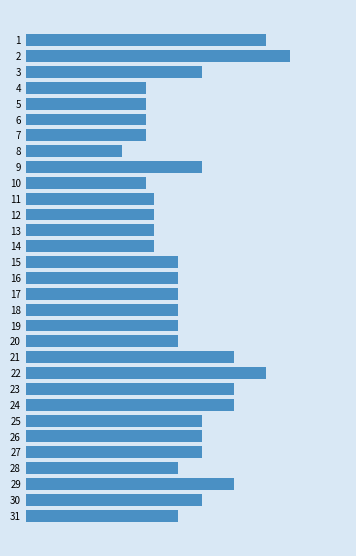

What is the change in value from 10 to 30?

+0.1